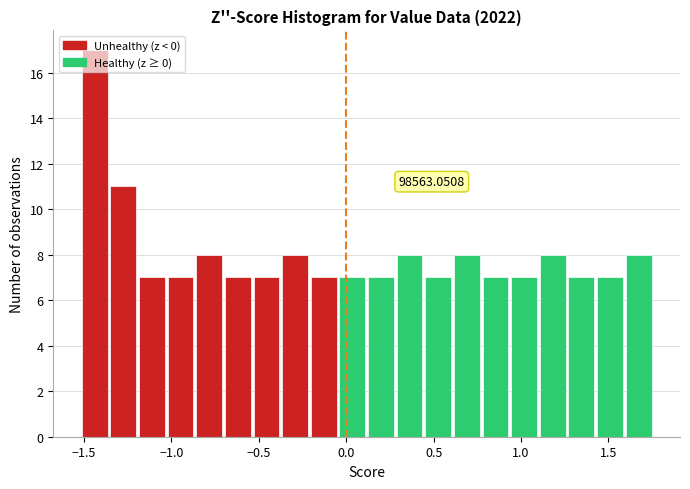

Around what value on the x-axis is the tallest bar? Give the approximate position of its centre, as read against the axis.

-1.45